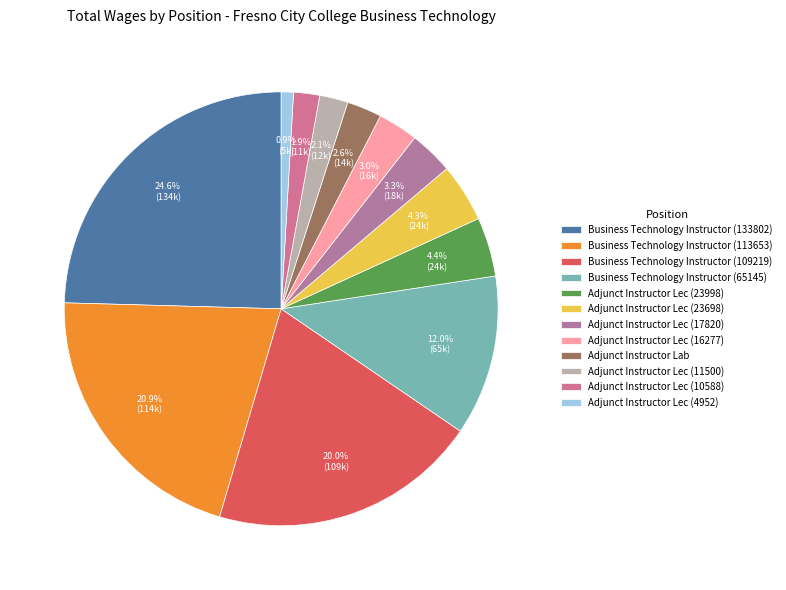

Which has a higher value, Business Technology Instructor (113653) or Adjunct Instructor Lec (17820)?

Business Technology Instructor (113653)